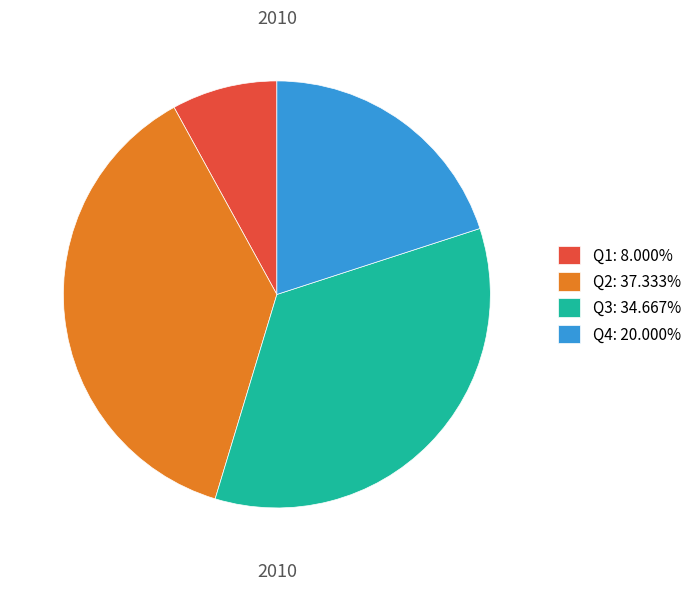

True or false: Q4 accounts for 27% of the total.

False